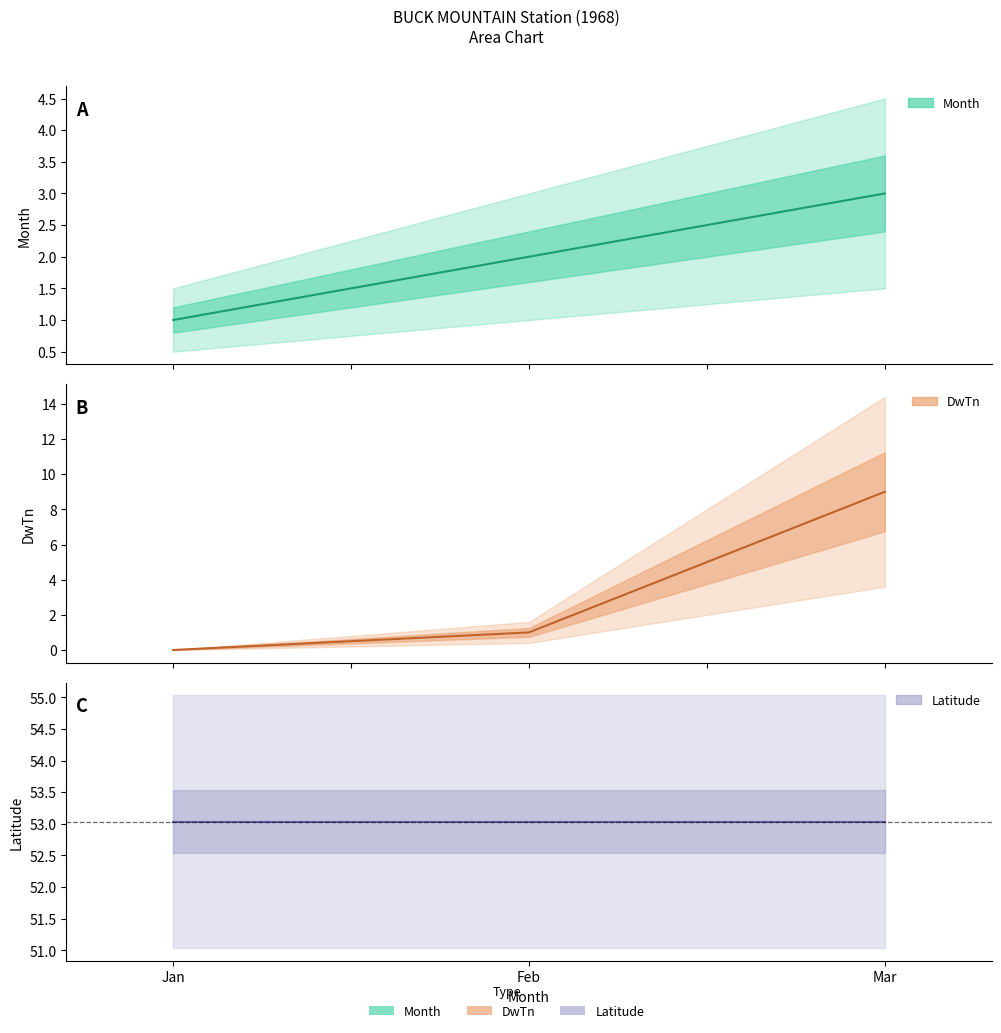

Where is DwTn nearest to the value 4?

Feb